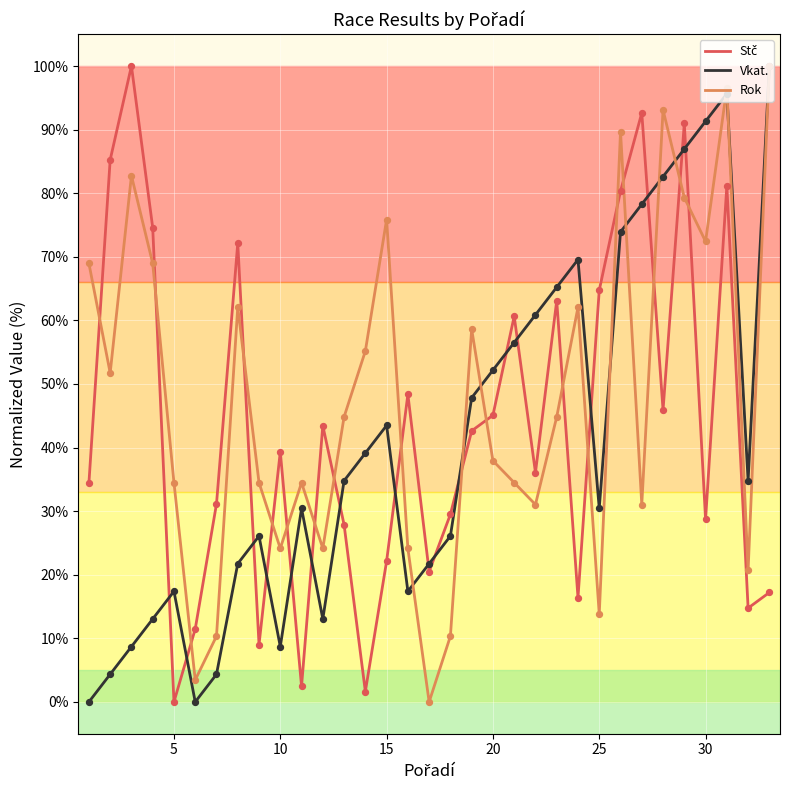

What is the maximum value shown in the chart?

100.0